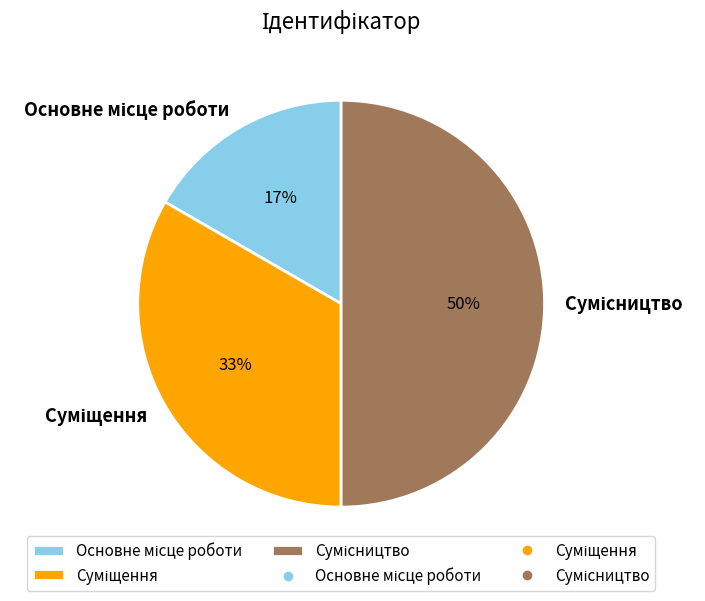

To the nearest percent, what is the difference between the largest and smallest slice percentages?

33%